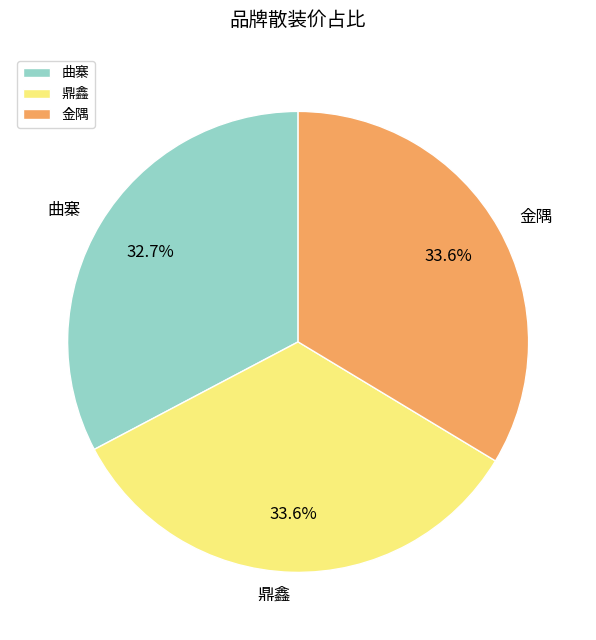

How many segments does this pie chart have?

3